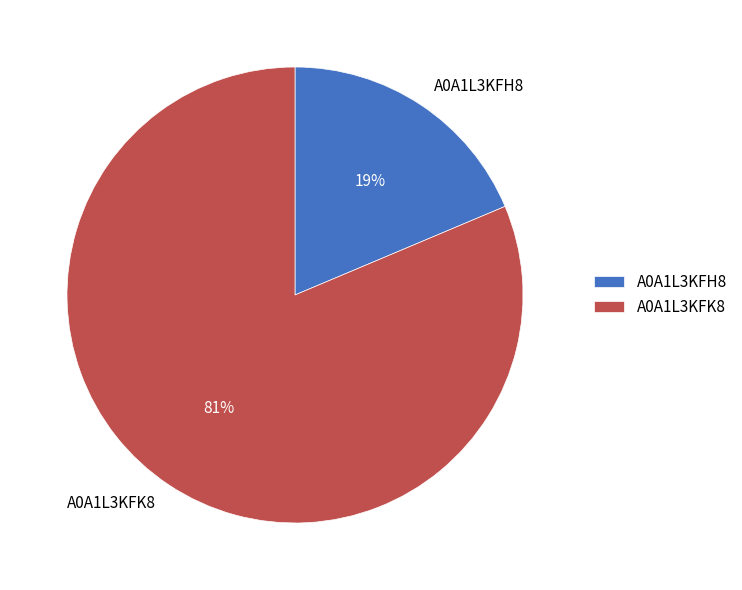

How many segments does this pie chart have?

2